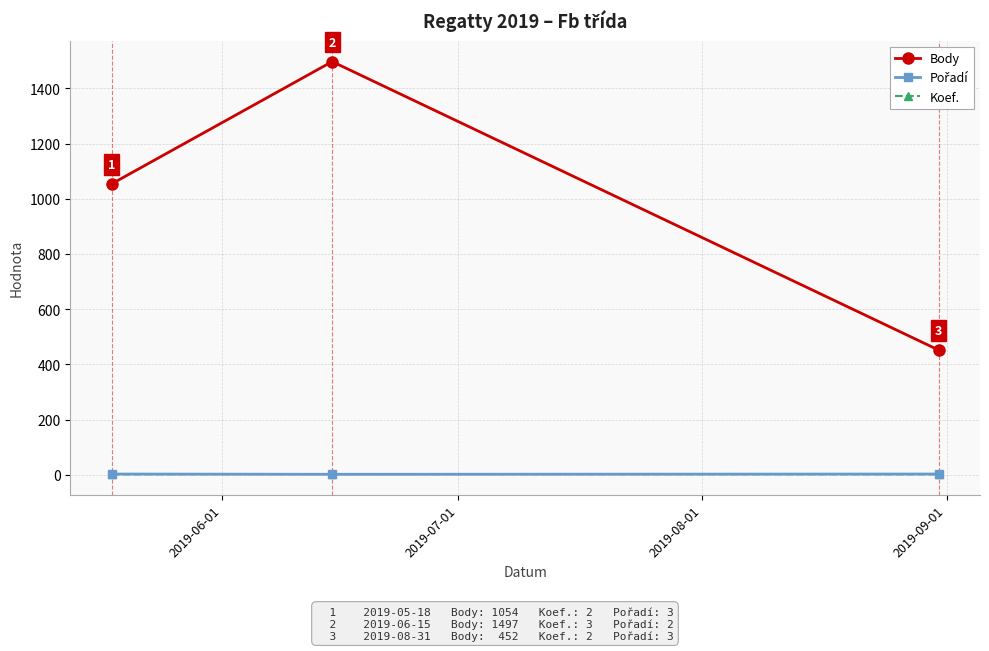

How many data points does each series have?

3